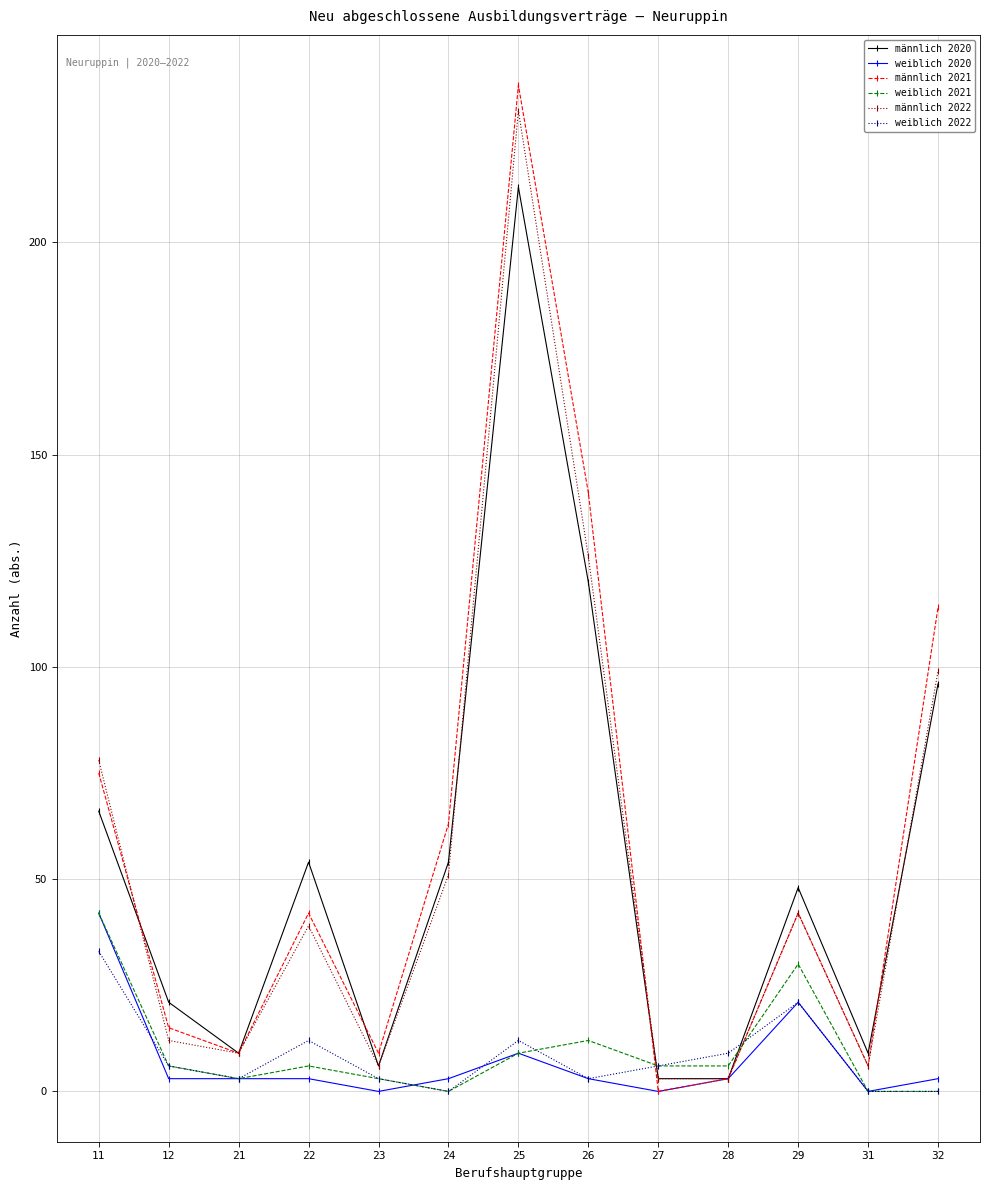

True or false: männlich 2021 and weiblich 2021 cross at least once.

True